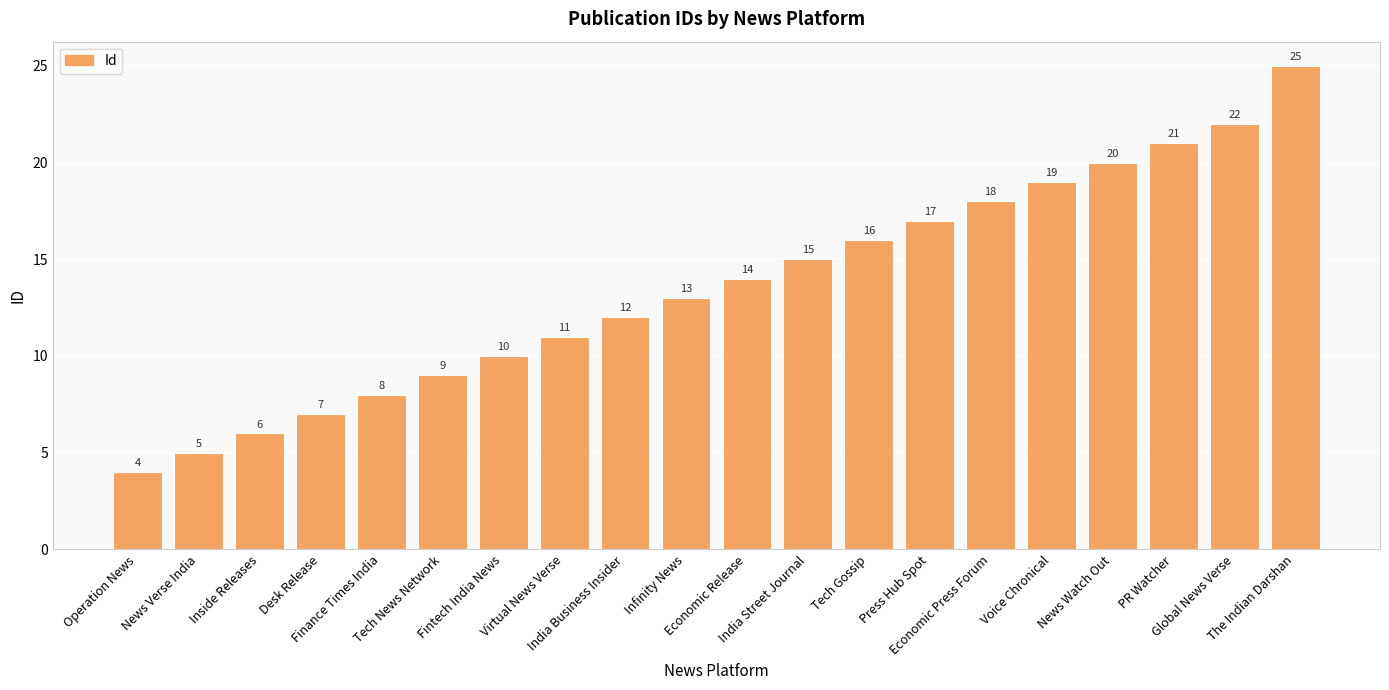

At which label is the value closest to 14?

Economic Release